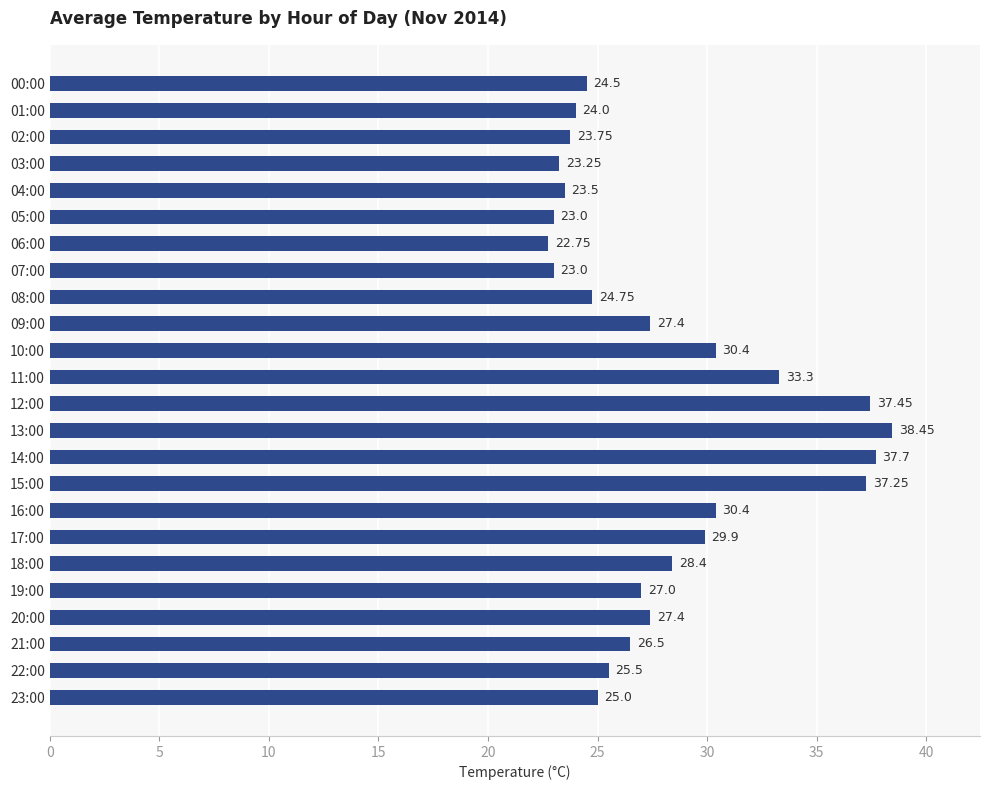

What is the average value?

28.1